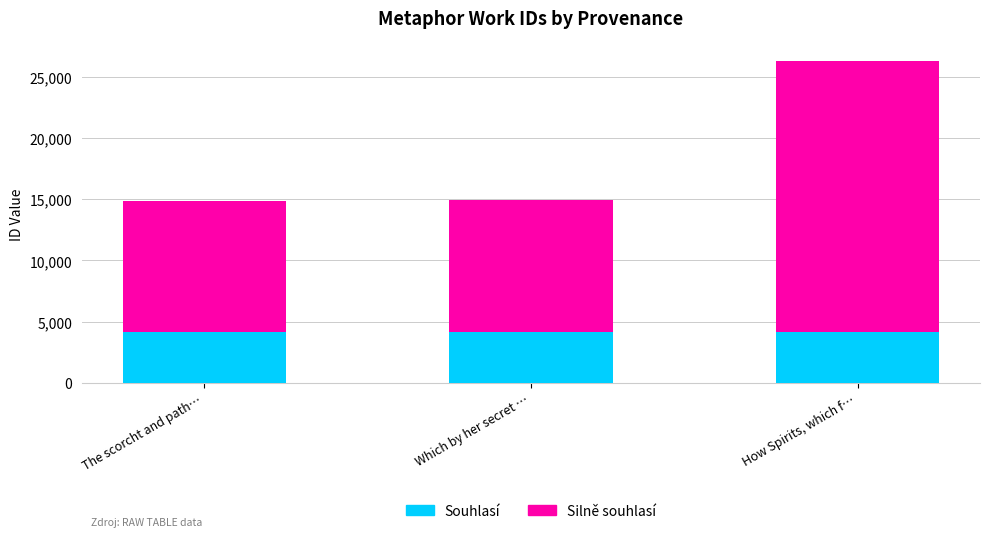

What is the highest value of the Souhlasí series?

4167